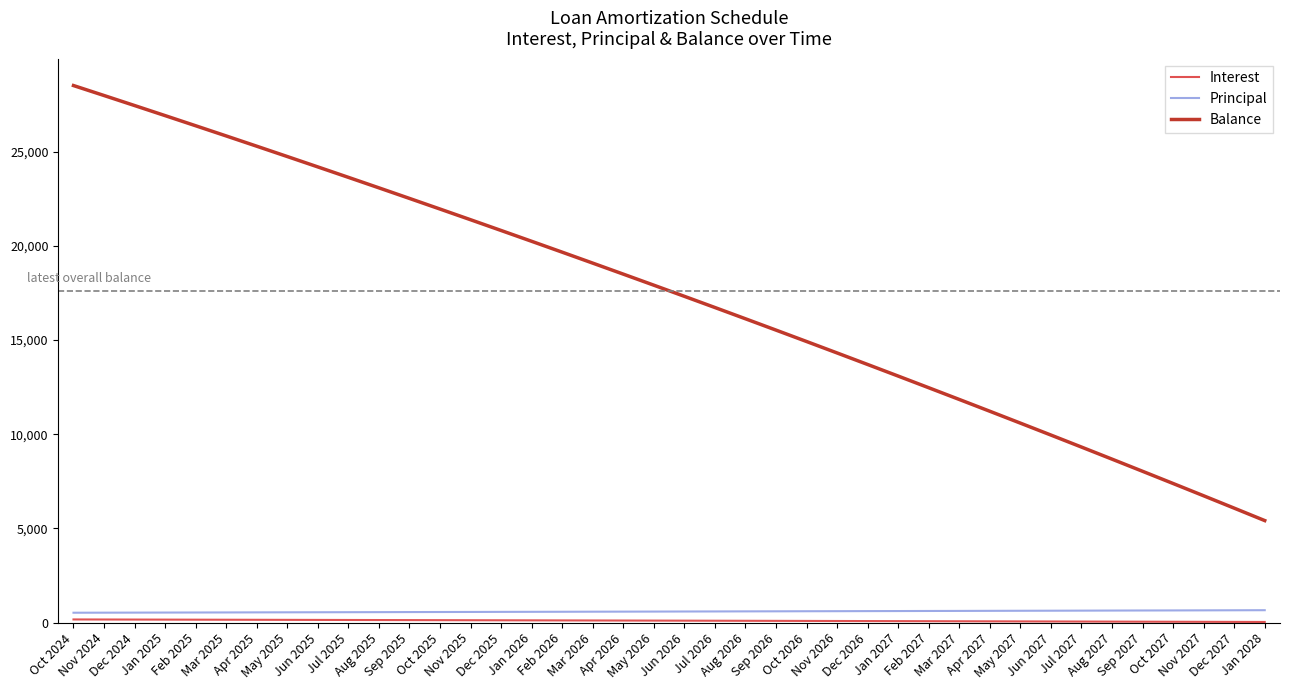

What is the maximum value shown in the chart?

28506.0